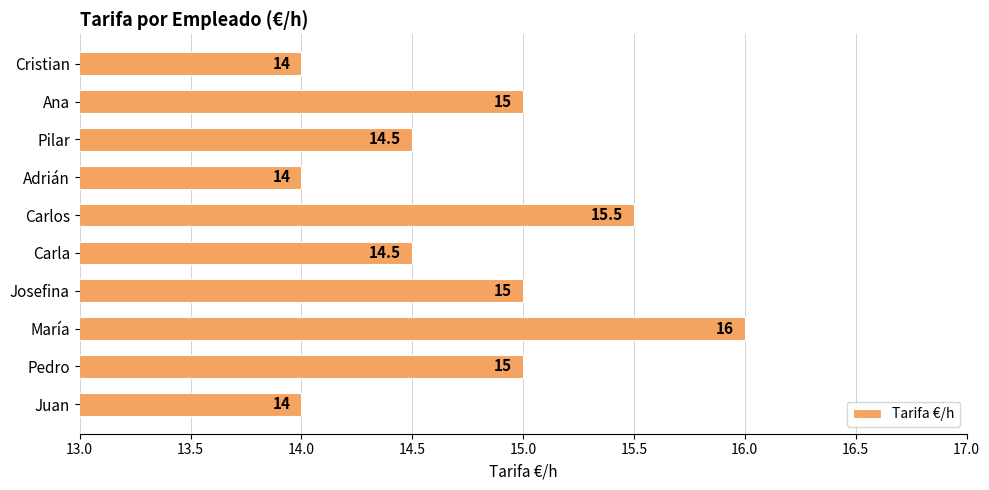

Count the number of categories in the chart.

10